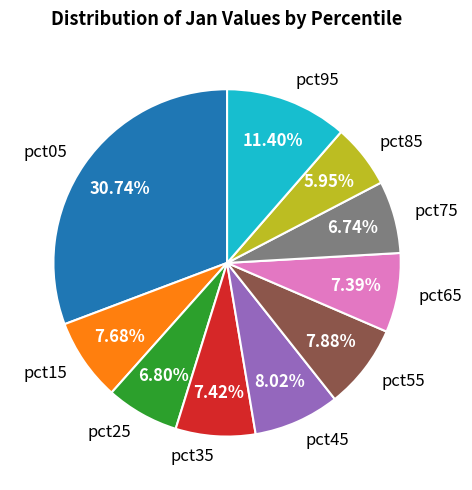

To the nearest percent, what is the difference between the largest and smallest slice percentages?

25%